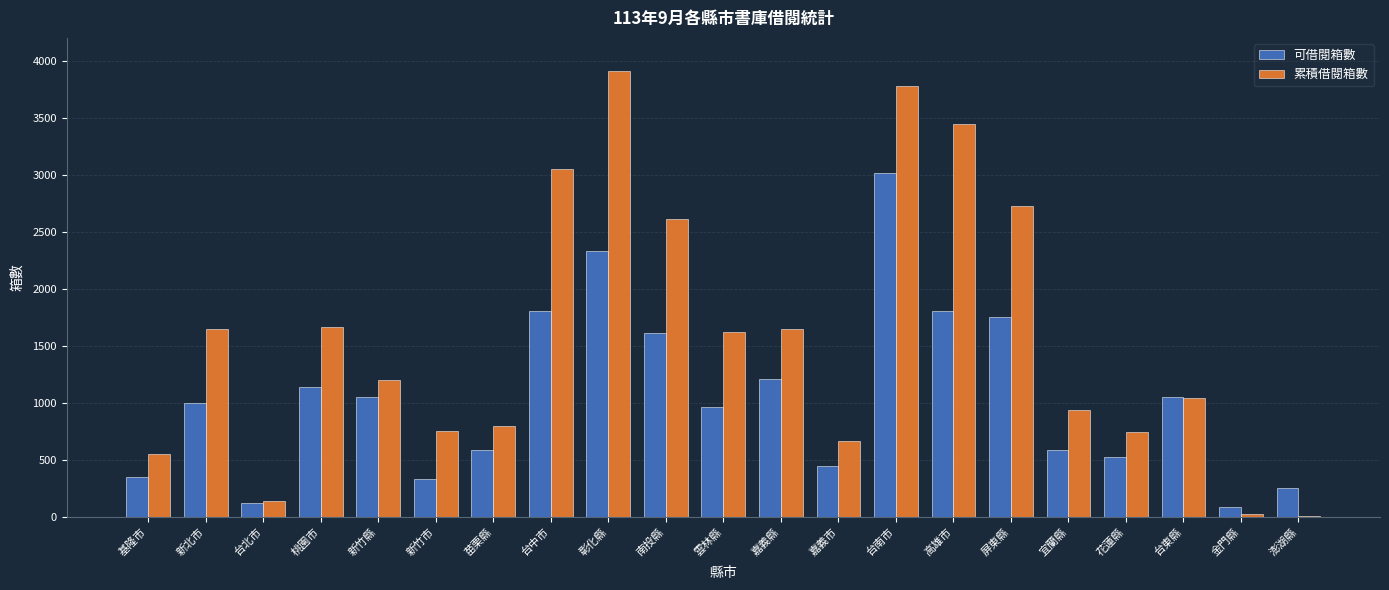

Which series has the widest spread of values?

累積借閱箱數